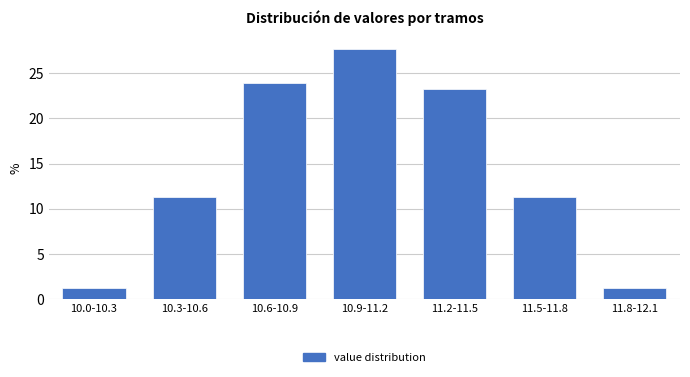

Reading left to right, extract all data points from this chart.

1.3	11.3	23.9	27.7	23.3	11.3	1.3